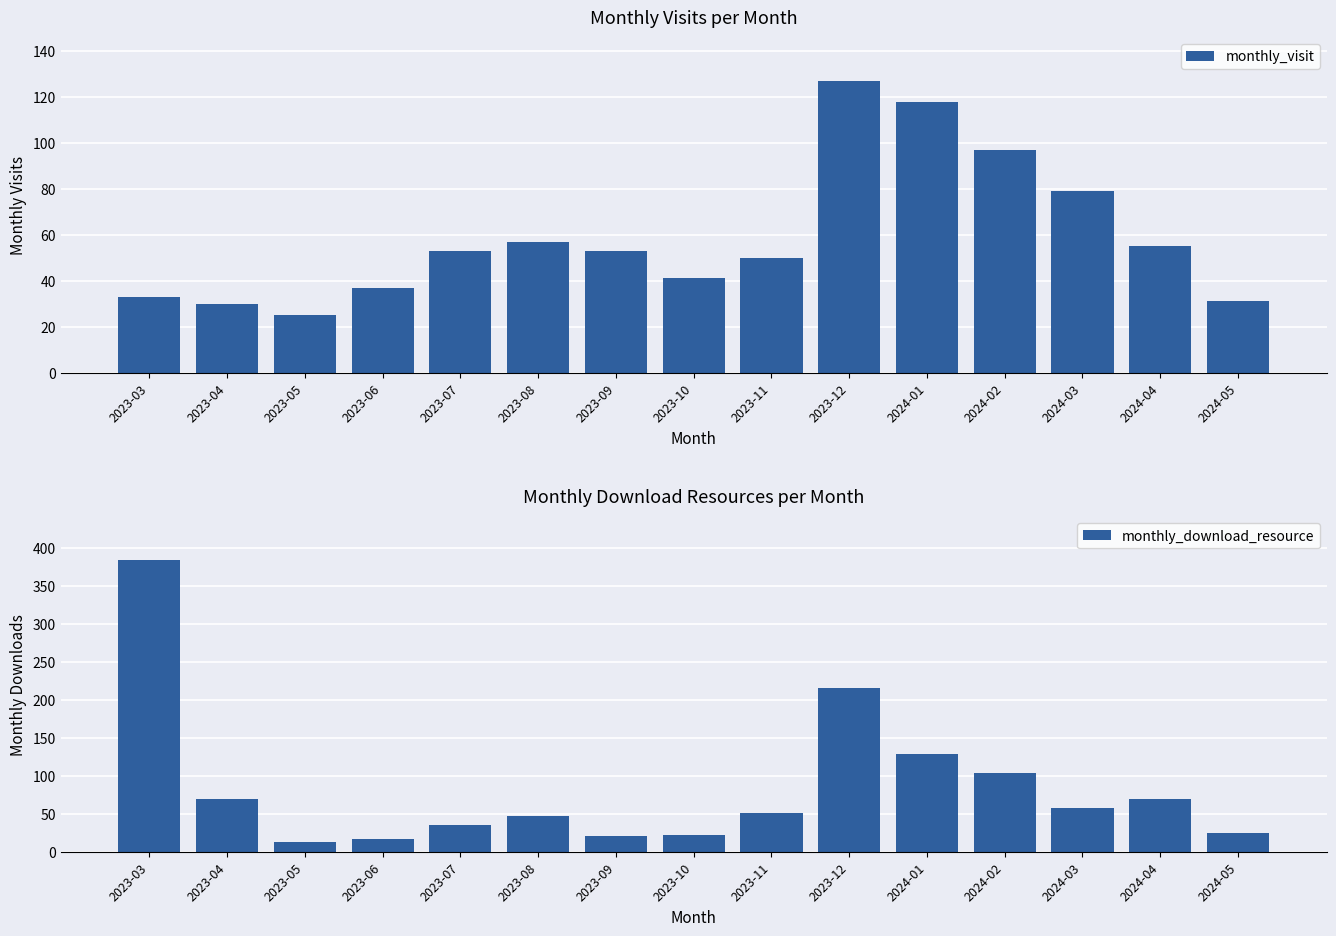

Where is monthly_visit nearest to the value 76?

2024-03